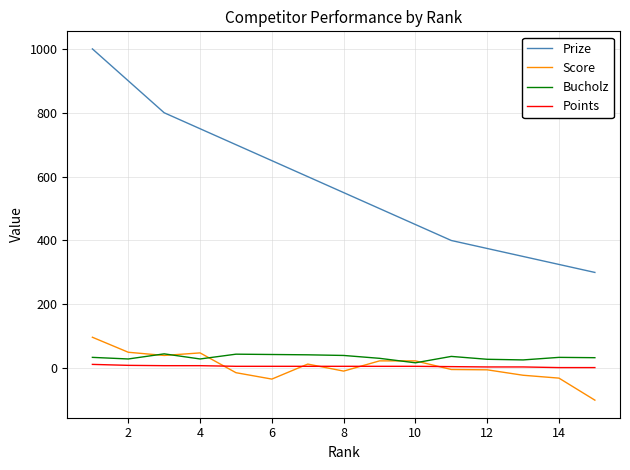

True or false: Bucholz and Prize cross at least once.

False